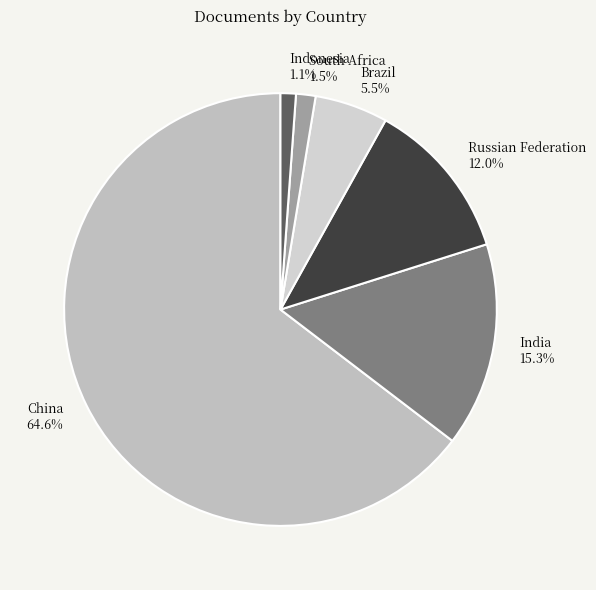

Do Russian Federation and South Africa together represent more than half of the pie?

No